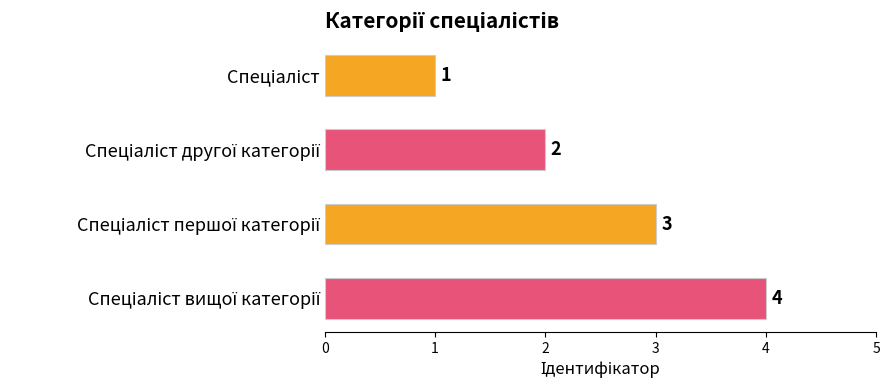

How many values are between 2 and 4?

3